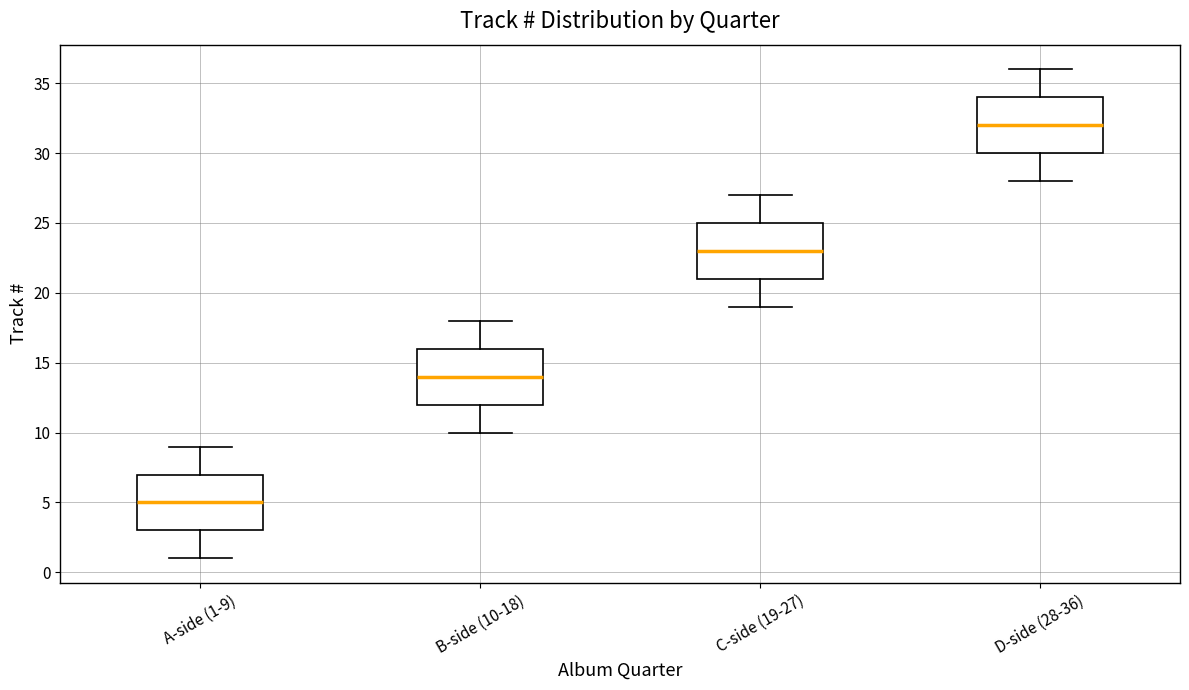

Where is the upper edge of the box for C-side (19-27) on the y-axis? The values are not printed on the chart, so give them approximately, as read against the axis.

25